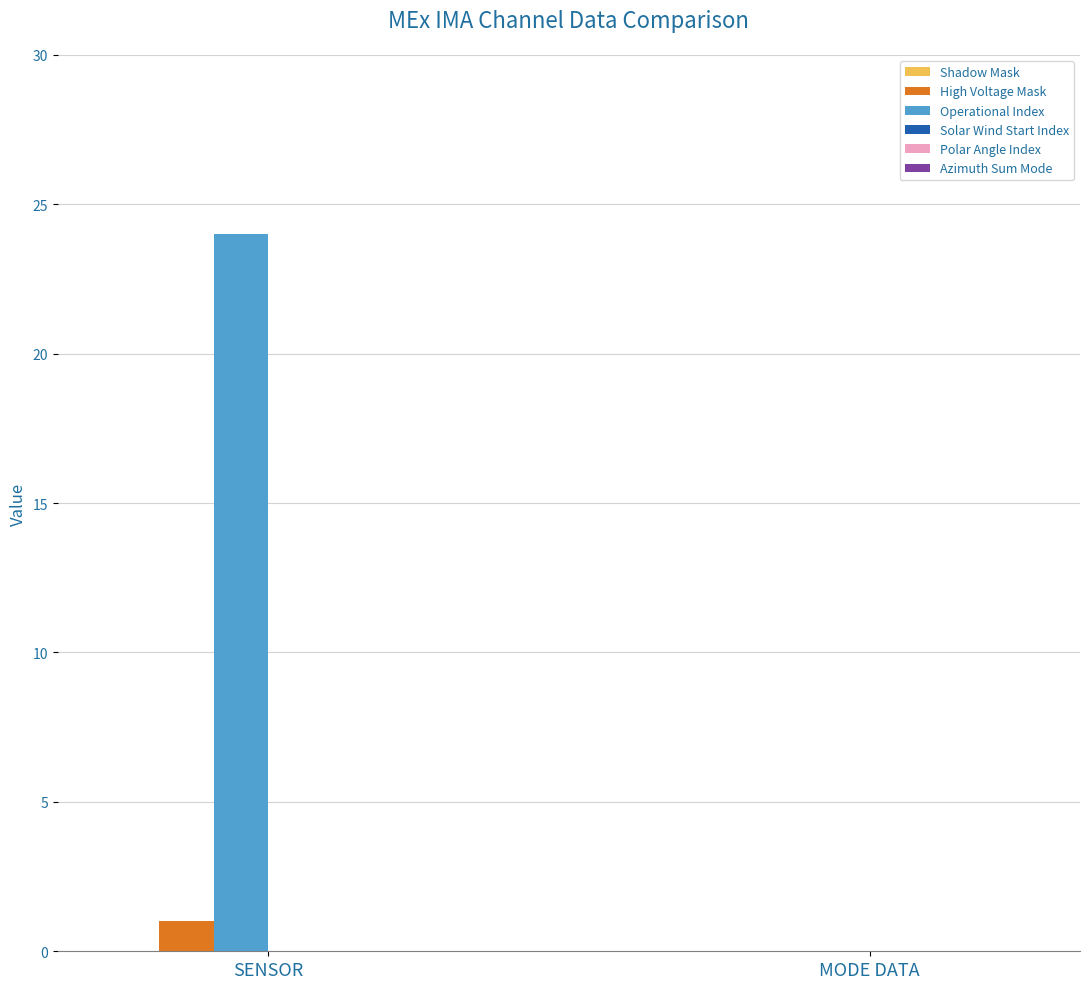

What is the greatest value displayed?

24